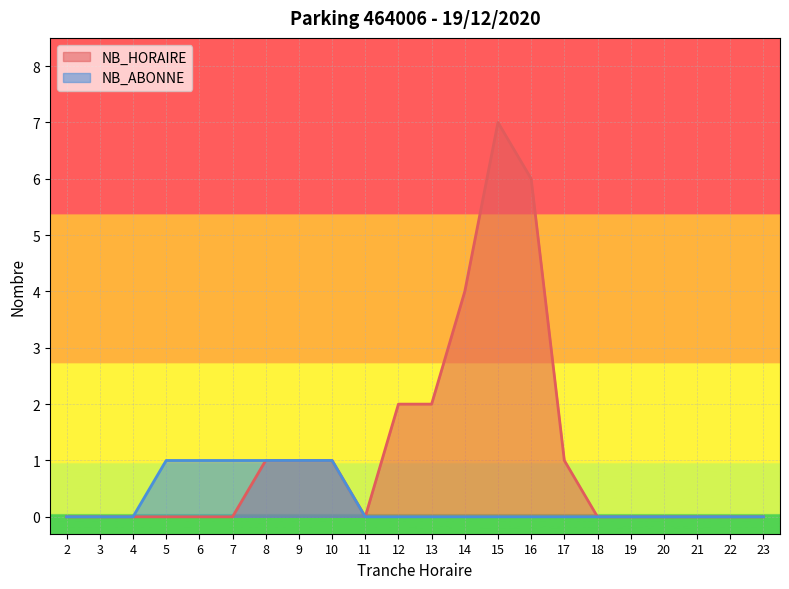

True or false: NB_HORAIRE has a value of 2 at 3.

False